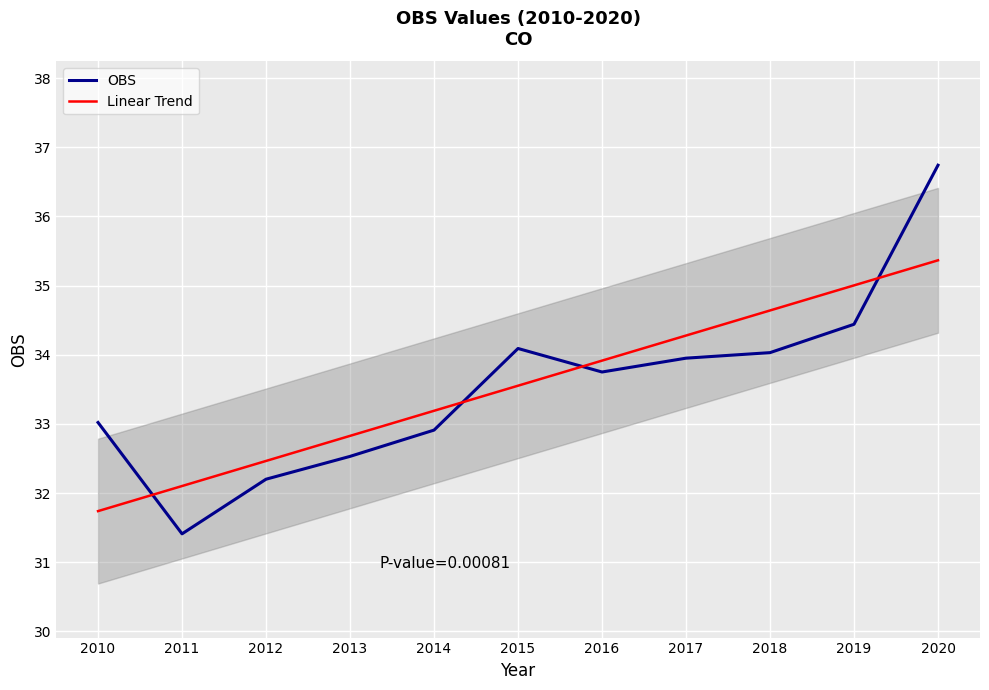

What is the difference between the values at 2014 and 2018?

1.1